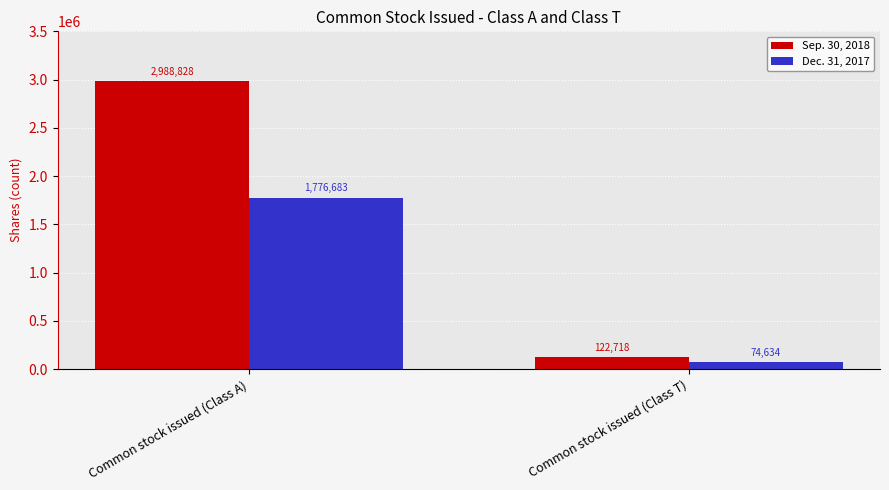

What is the maximum value shown in the chart?

2988828